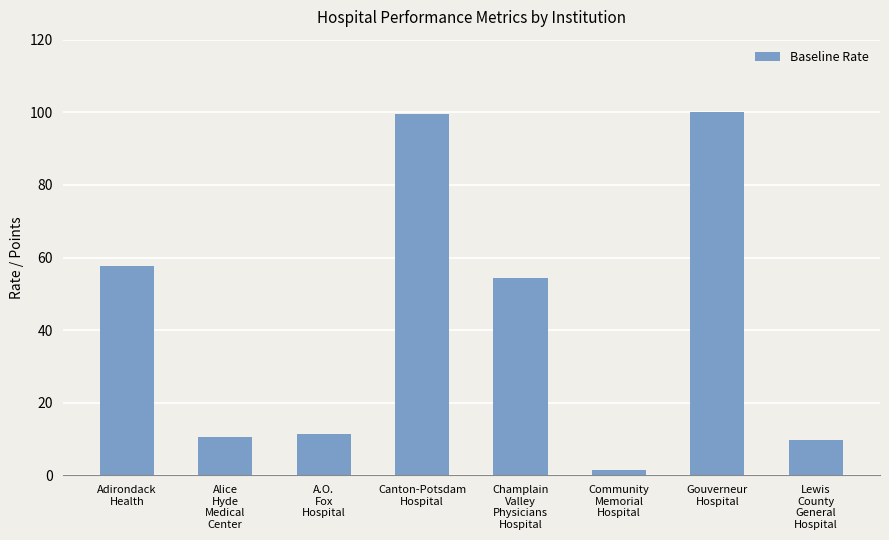

What is the label of the 2nd bar from the left?

Alice
Hyde
Medical
Center